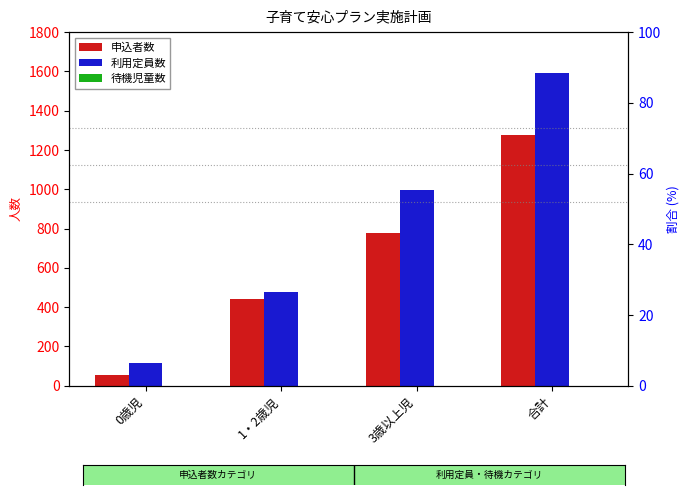

How many bars are there in each group?

3